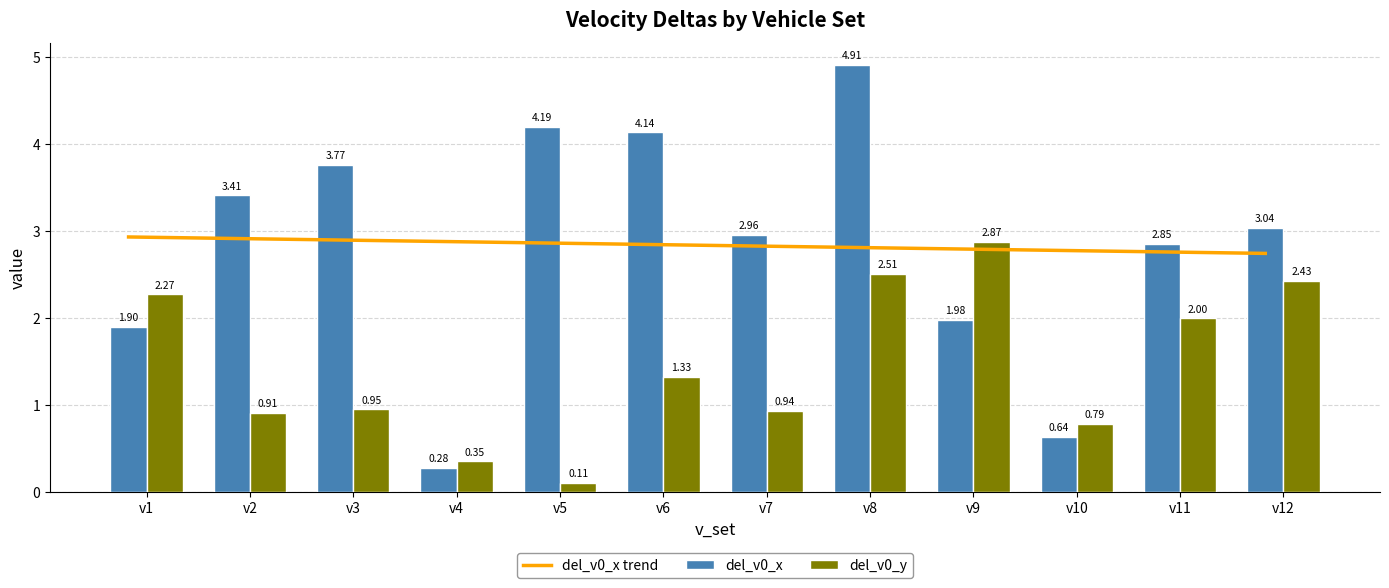

The del_v0_x series shows 0.9 at v9. True or false?

False